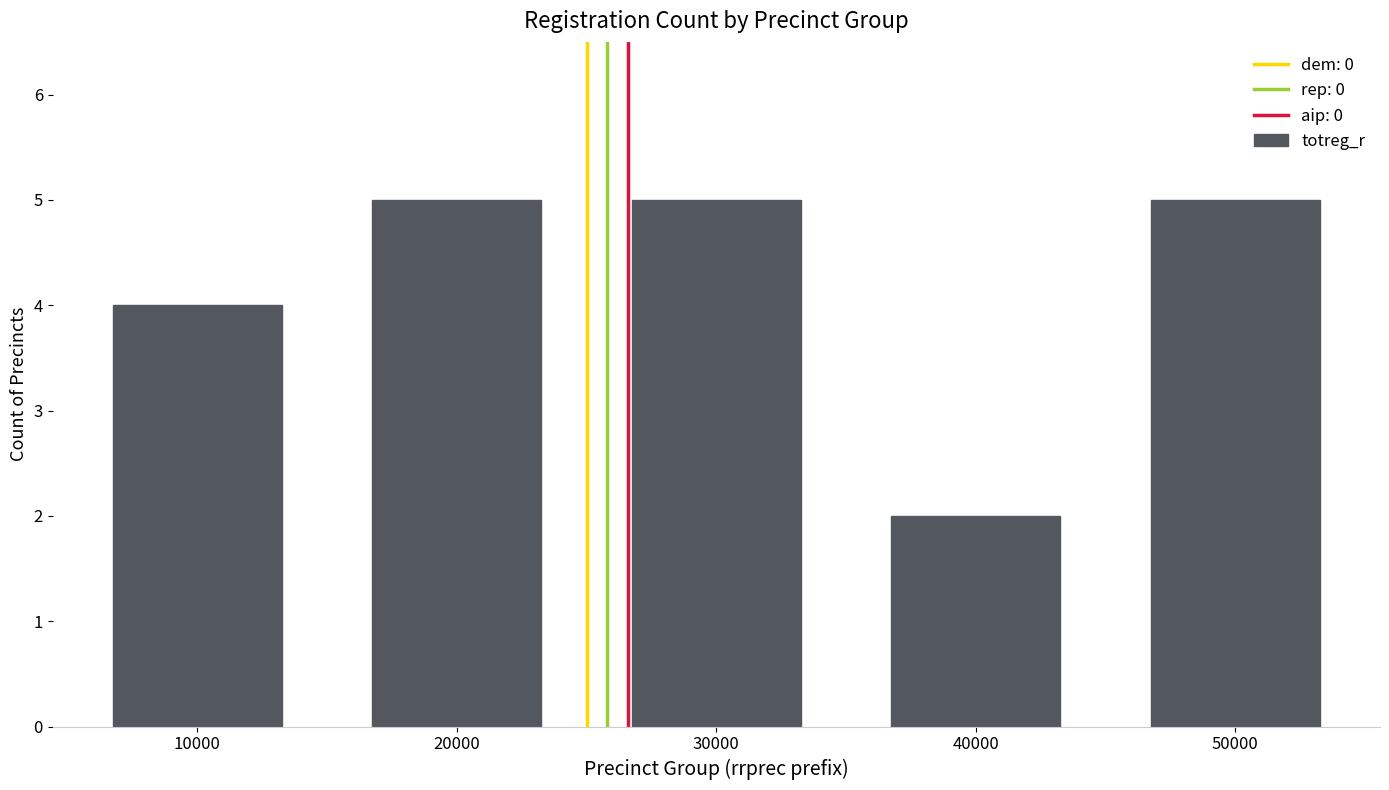

Reading left to right, list all the values displayed in this chart.

4	5	5	2	5